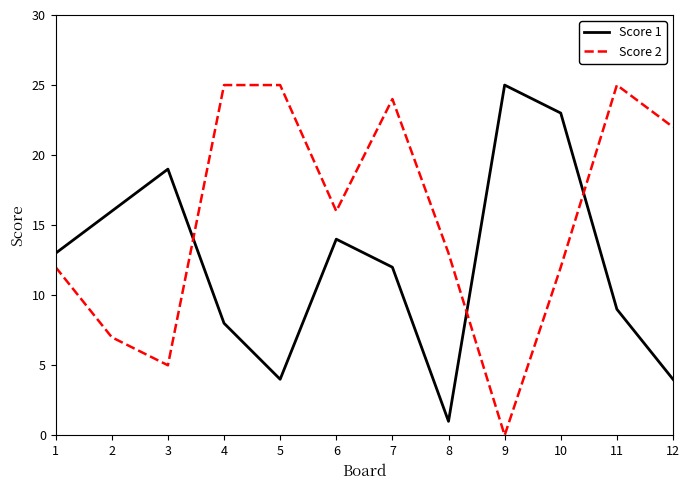

What is the difference between the second highest and second lowest values in the Score 2 series?

20